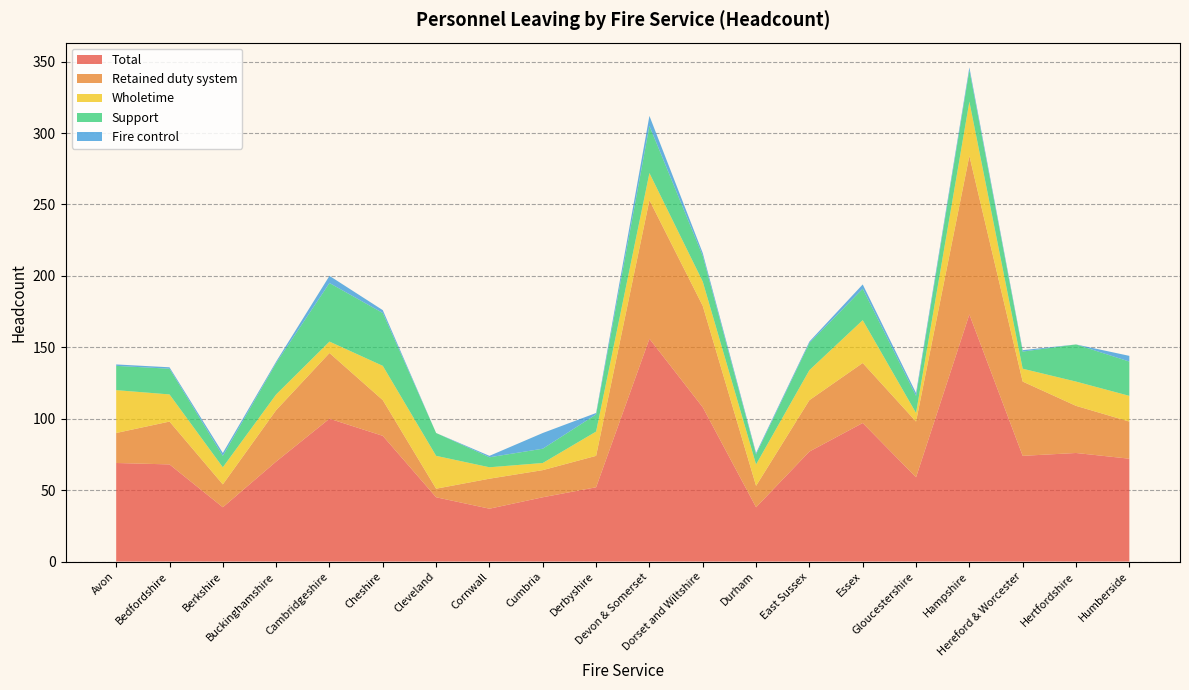

Reading left to right, list all the values displayed in this chart.

Total: Avon=69	Bedfordshire=68	Berkshire=38	Buckinghamshire=70	Cambridgeshire=100	Cheshire=88	Cleveland=45	Cornwall=37	Cumbria=45	Derbyshire=52	Devon & Somerset=156	Dorset and Wiltshire=108	Durham=38	East Sussex=77	Essex=97	Gloucestershire=59	Hampshire=173	Hereford & Worcester=74	Hertfordshire=76	Humberside=72
Retained duty system: Avon=21	Bedfordshire=30	Berkshire=16	Buckinghamshire=36	Cambridgeshire=46	Cheshire=25	Cleveland=6	Cornwall=21	Cumbria=19	Derbyshire=22	Devon & Somerset=97	Dorset and Wiltshire=71	Durham=15	East Sussex=36	Essex=42	Gloucestershire=39	Hampshire=111	Hereford & Worcester=52	Hertfordshire=33	Humberside=26
Wholetime: Avon=30	Bedfordshire=19	Berkshire=12	Buckinghamshire=11	Cambridgeshire=8	Cheshire=24	Cleveland=23	Cornwall=8	Cumbria=5	Derbyshire=17	Devon & Somerset=19	Dorset and Wiltshire=17	Durham=15	East Sussex=21	Essex=30	Gloucestershire=6	Hampshire=38	Hereford & Worcester=9	Hertfordshire=17	Humberside=18
Support: Avon=17	Bedfordshire=18	Berkshire=8	Buckinghamshire=22	Cambridgeshire=41	Cheshire=37	Cleveland=16	Cornwall=7	Cumbria=10	Derbyshire=12	Devon & Somerset=33	Dorset and Wiltshire=18	Durham=7	East Sussex=19	Essex=22	Gloucestershire=12	Hampshire=22	Hereford & Worcester=12	Hertfordshire=26	Humberside=24
Fire control: Avon=1	Bedfordshire=1	Berkshire=2	Buckinghamshire=1	Cambridgeshire=5	Cheshire=2	Cleveland=0	Cornwall=1	Cumbria=11	Derbyshire=1	Devon & Somerset=7	Dorset and Wiltshire=2	Durham=1	East Sussex=1	Essex=3	Gloucestershire=2	Hampshire=2	Hereford & Worcester=1	Hertfordshire=0	Humberside=4